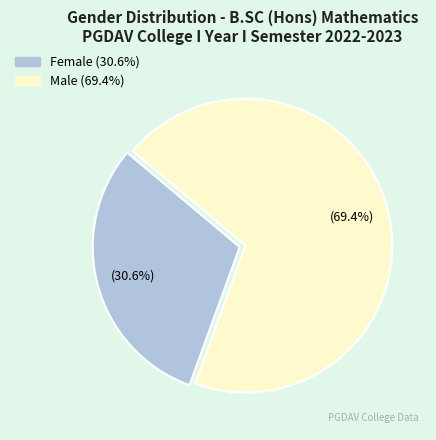

Which category has the biggest portion of the pie?

Male